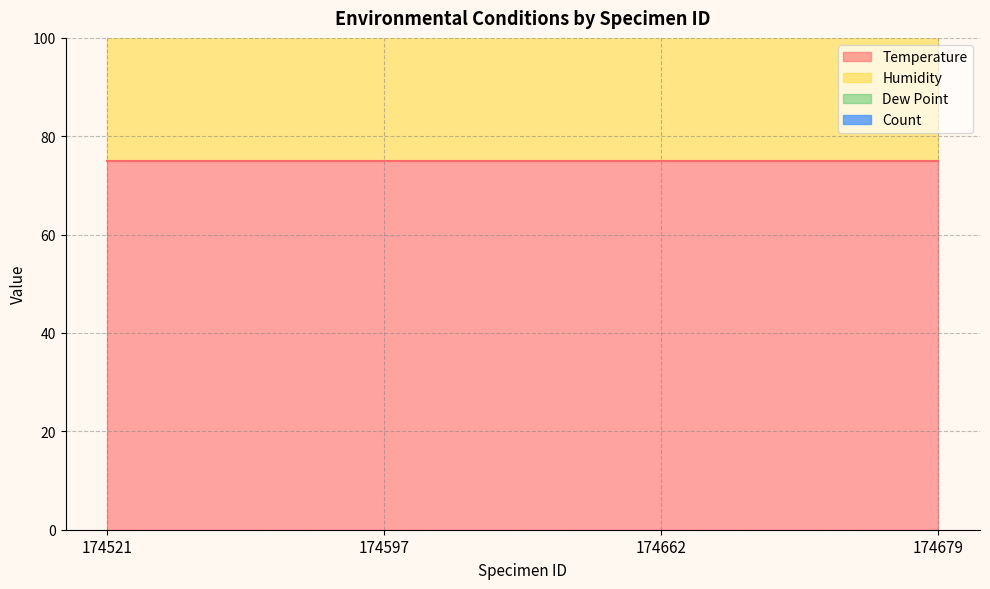

At which label does Dew Point reach its minimum?

174521